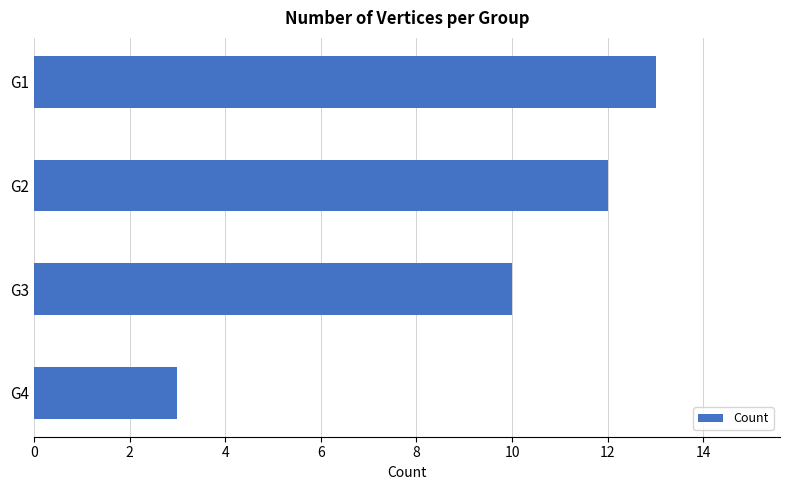

What is the sum of all values?

38